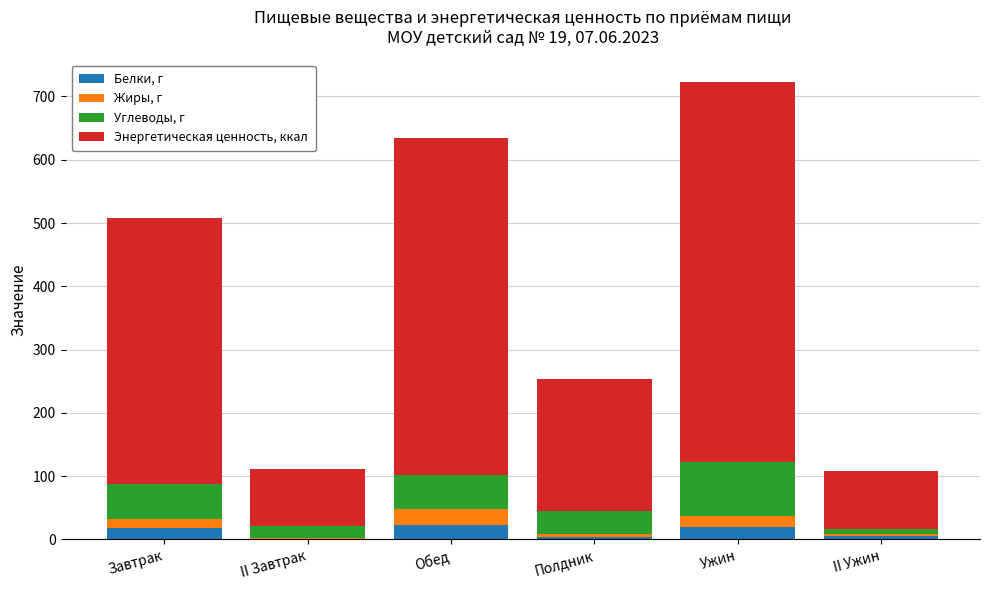

What is the highest value of the Белки, г series?

23.4